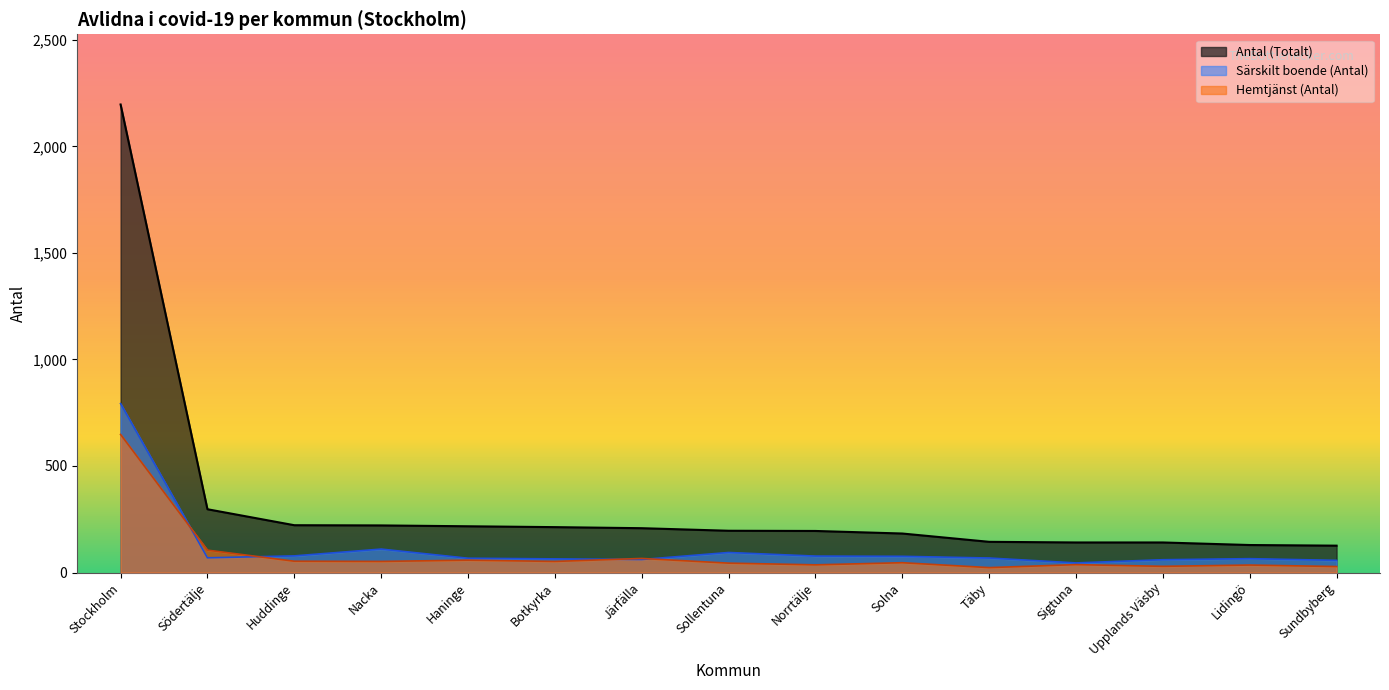

True or false: Antal (Totalt) and Särskilt boende (Antal) cross at least once.

False